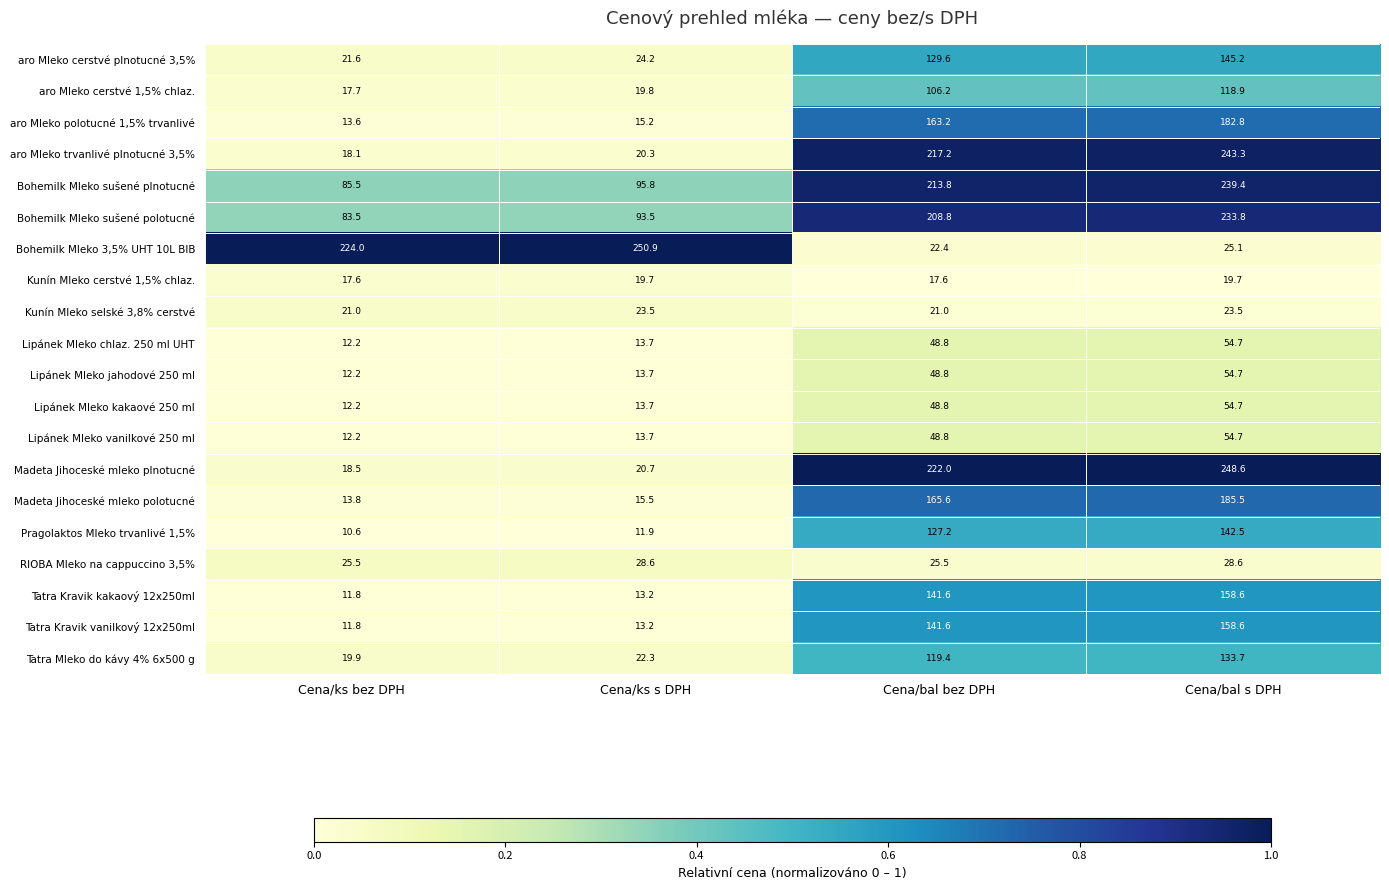

Which series has the largest total across all categories?

Bohemilk Mleko sušené plnotucné